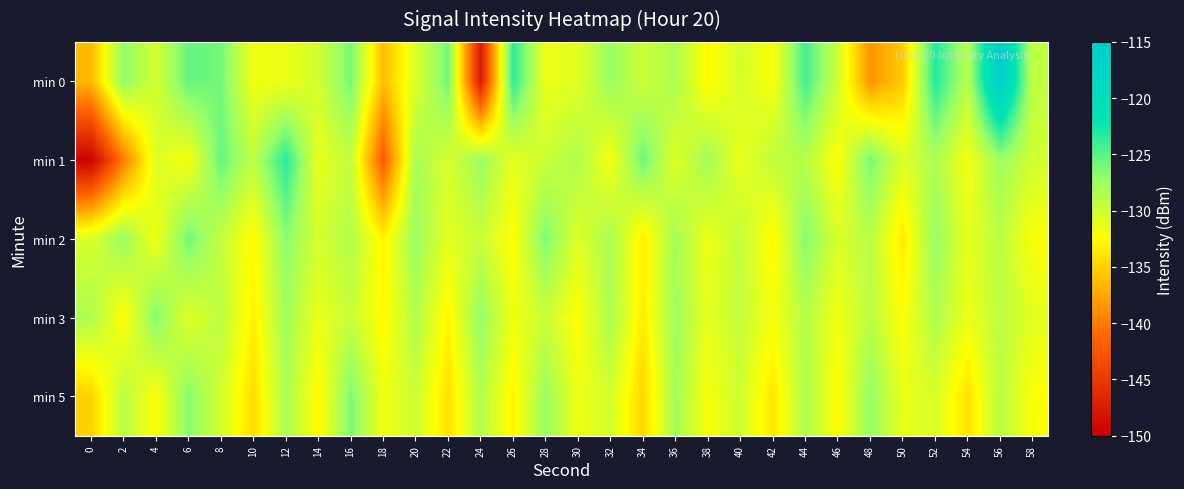

List the series in order of their peak value, lowest first.

min 3, min 5, min 2, min 1, min 0